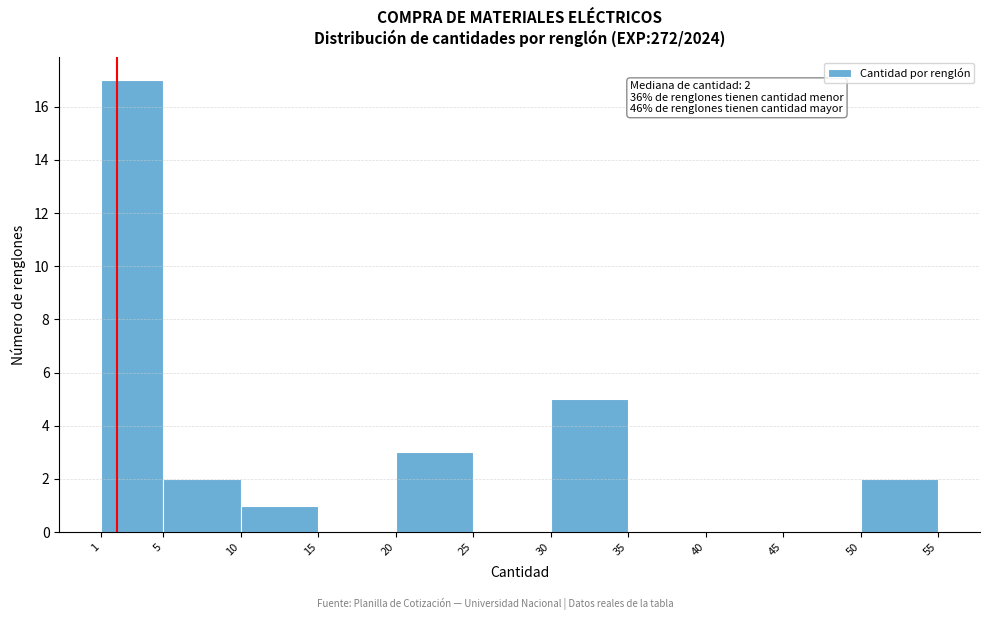

Which range on the x-axis has the tallest bar?

1 to 5